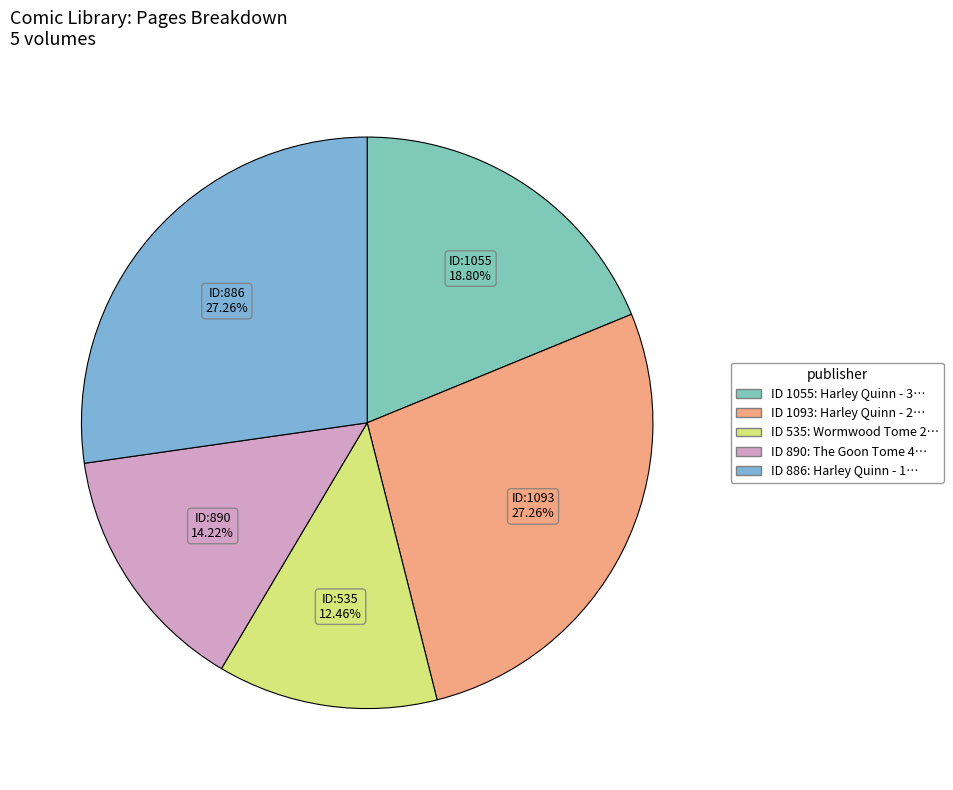

How many slices are in this pie chart?

5